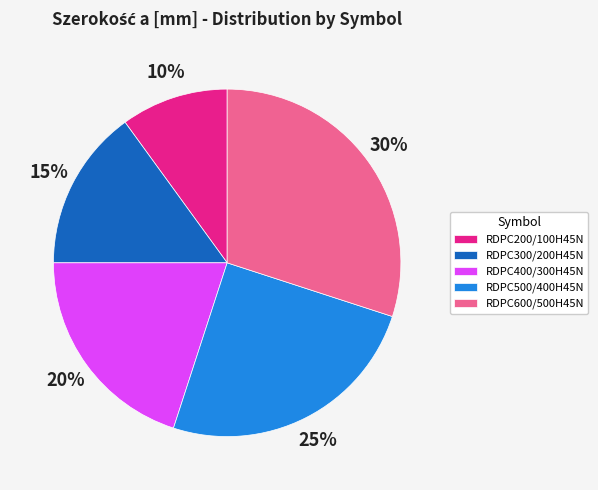

To the nearest percent, what portion does RDPC400/300H45N represent?

20%